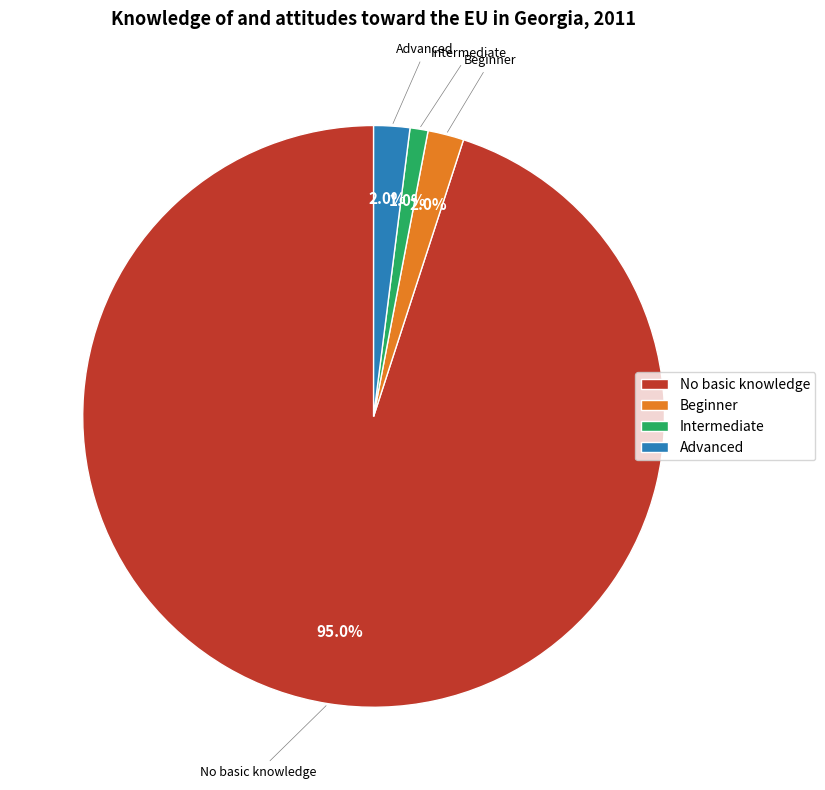

Which slice is the largest?

No basic knowledge